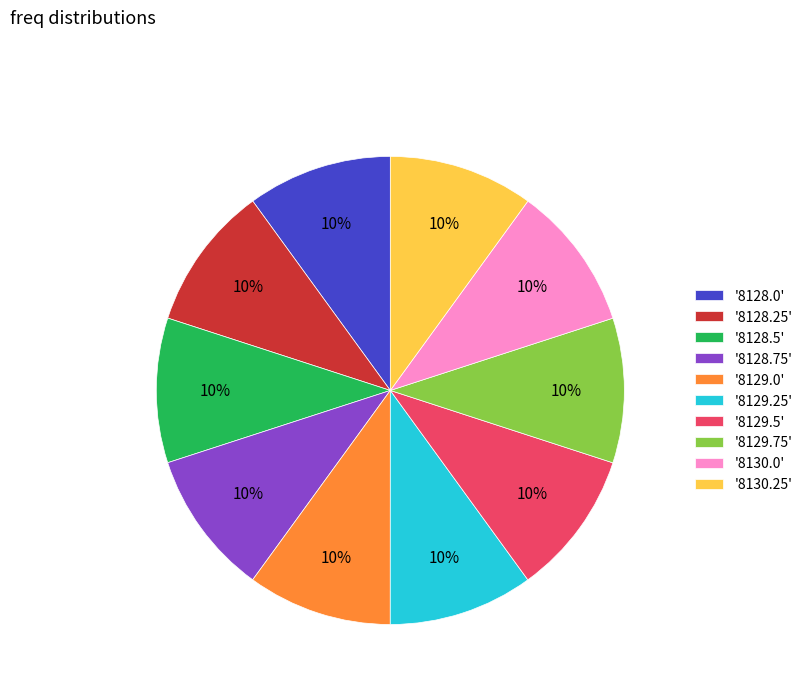

What percentage is the '8128.75' slice, to the nearest percent?

10%